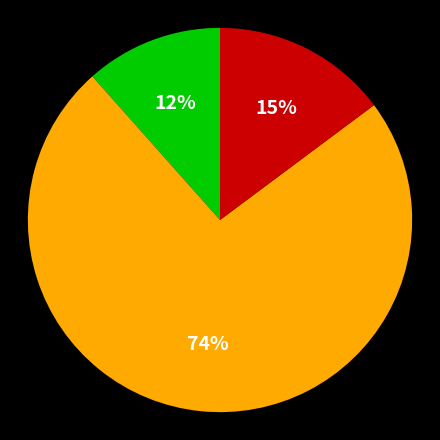

How many slices are in this pie chart?

3